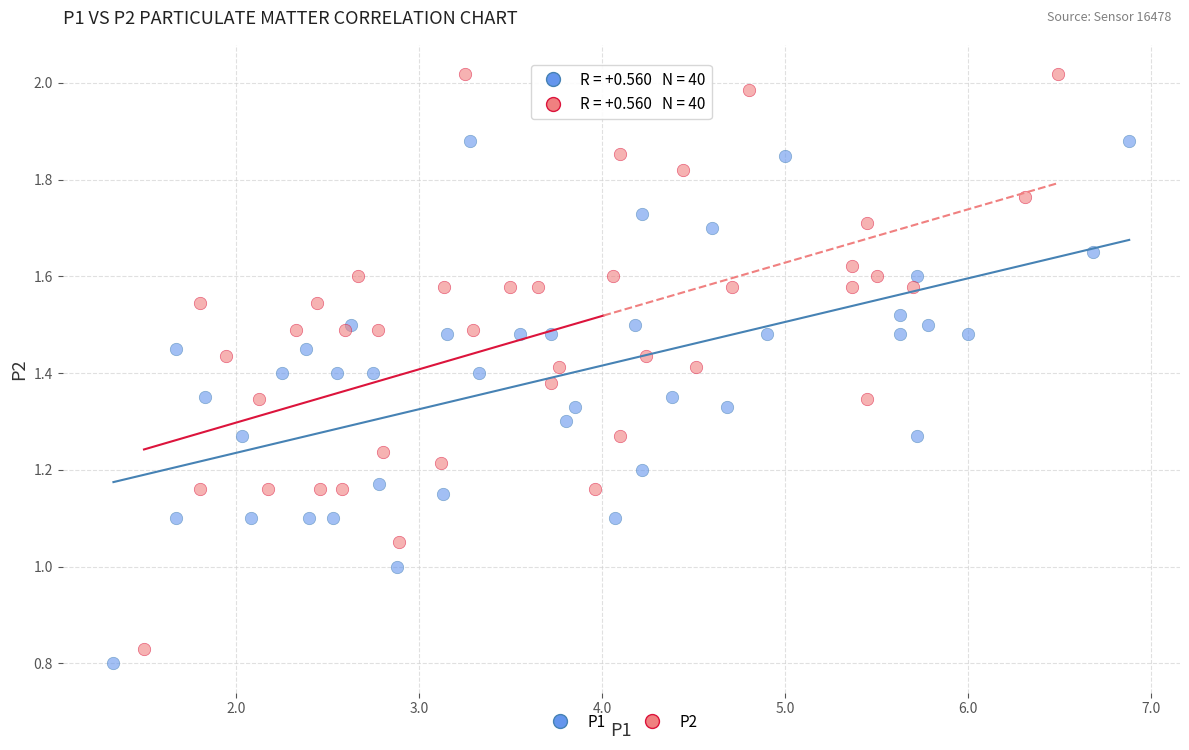

Which series reaches the maximum Y coordinate?

P2